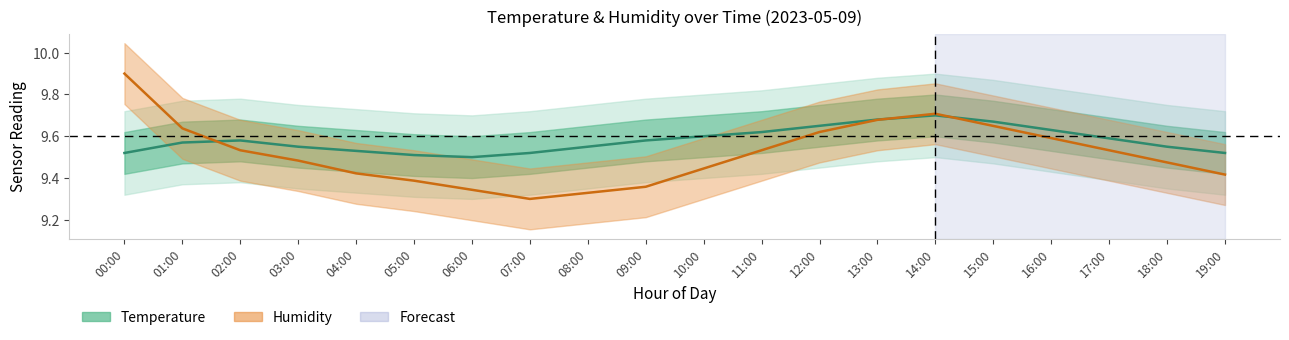

At which category does Humidity reach its first local peak?

14:00